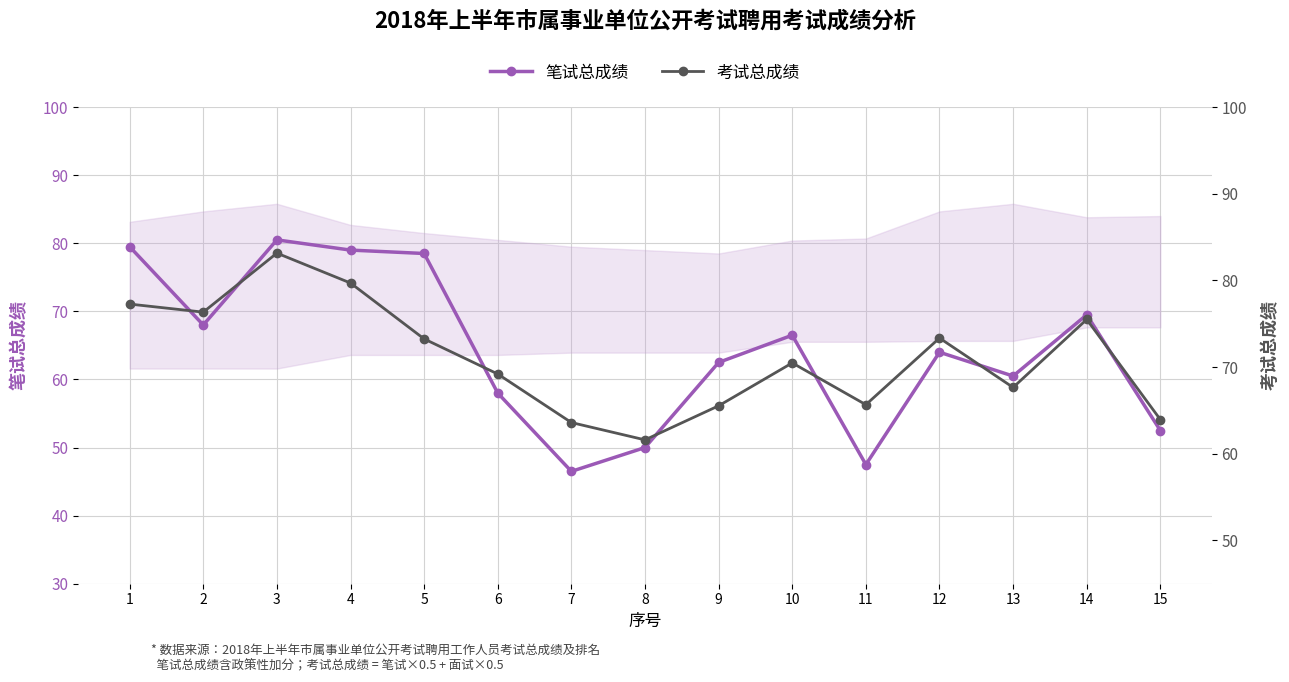

What is the spread (max minus min) of values at 14?

6.0